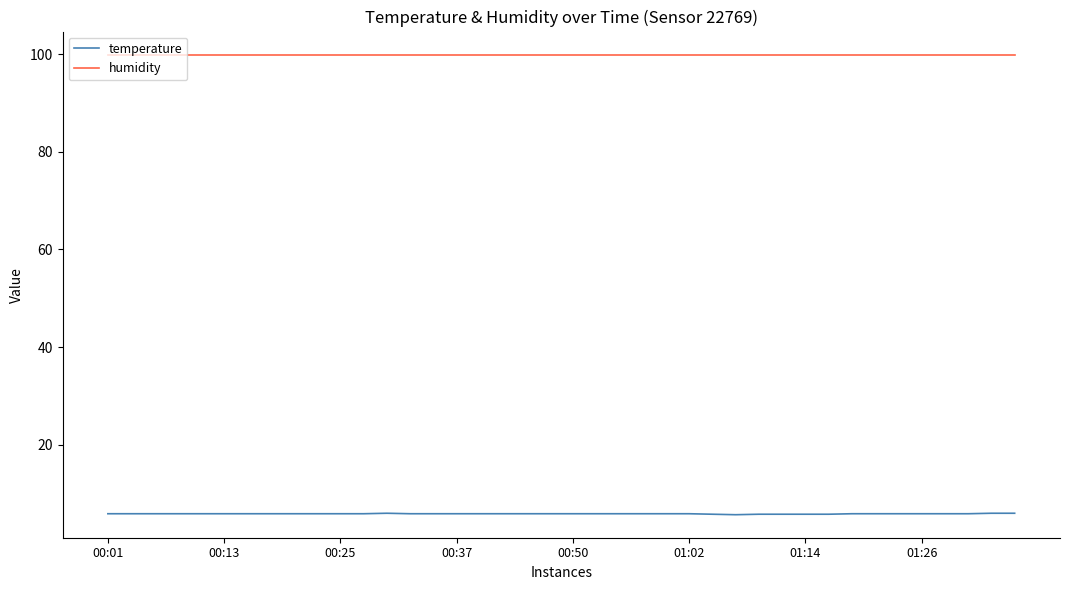

Which series has the largest total across all categories?

humidity